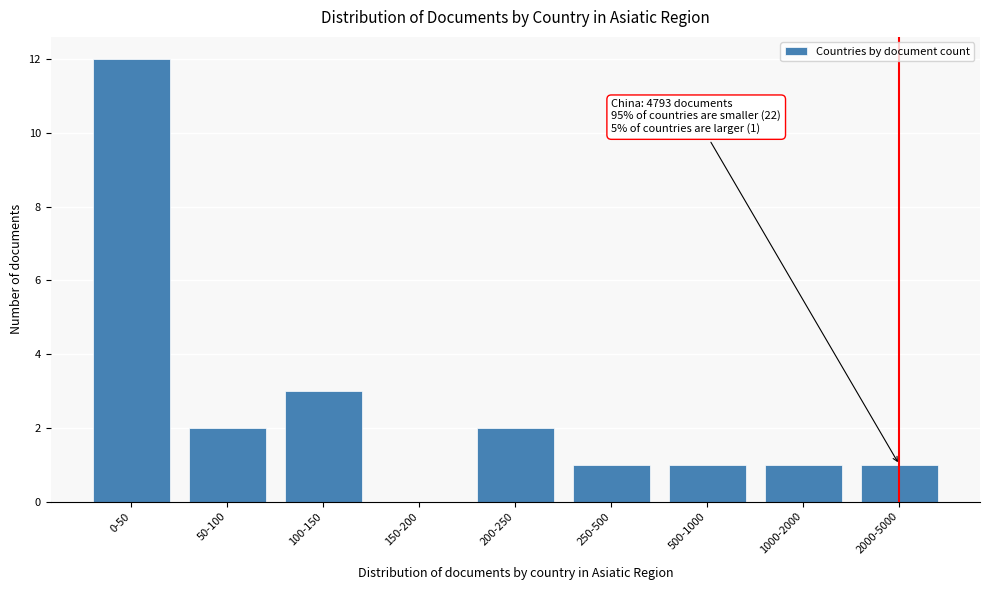

Reading left to right, extract all data points from this chart.

0-50=12	50-100=2	100-150=3	150-200=0	200-250=2	250-500=1	500-1000=1	1000-2000=1	2000-5000=1